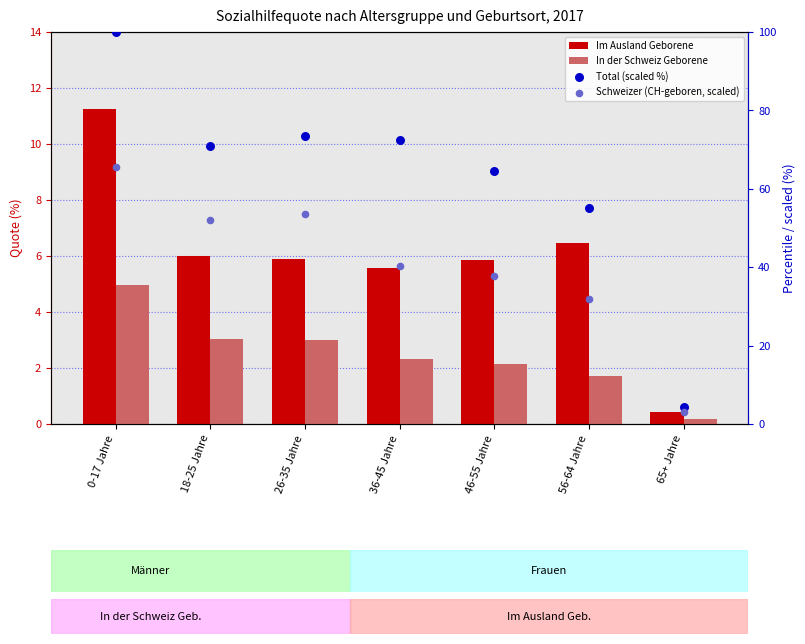

What are all the series names shown in the legend?

Im Ausland Geborene, In der Schweiz Geborene, Total (scaled %), Schweizer (CH-geboren, scaled)